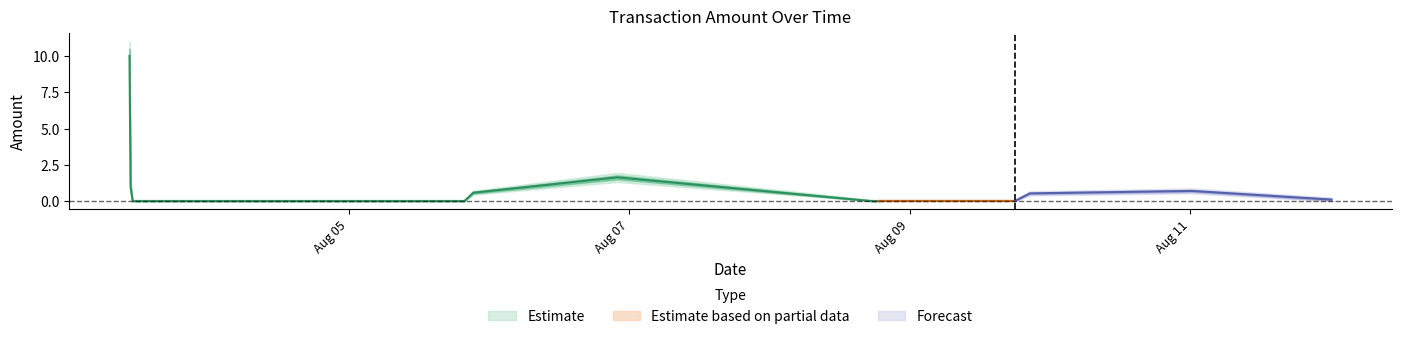

What value does the Amount series have at 2016-08-05 21:19:20?

0.6